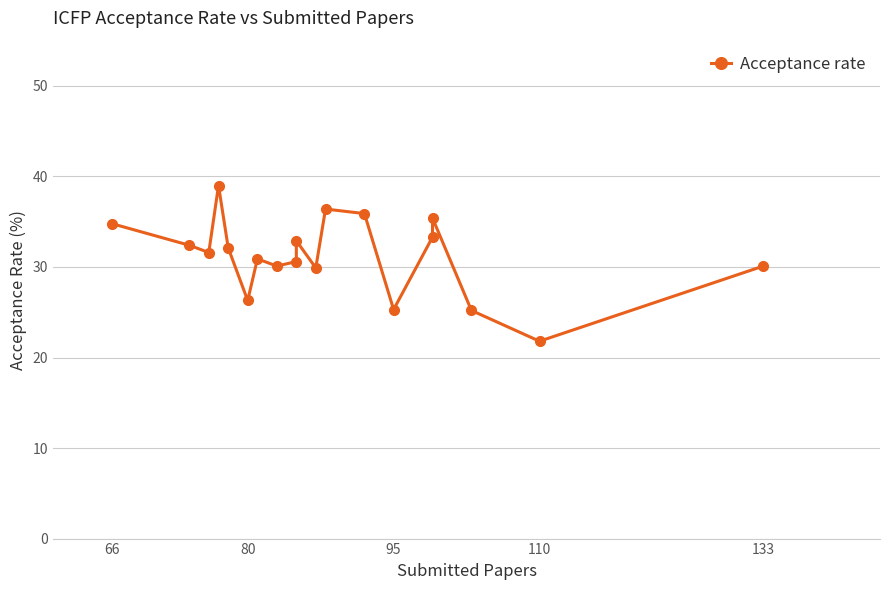

What is the average value?

31.3